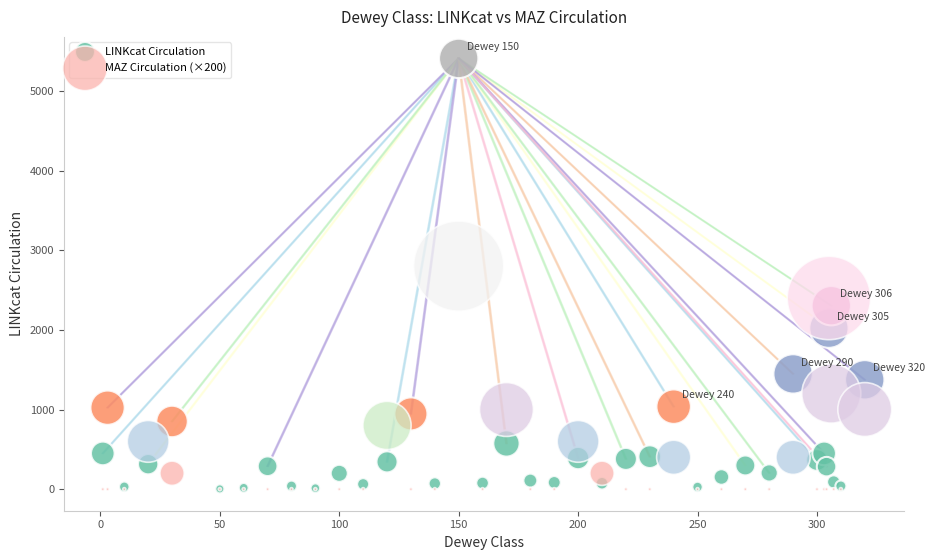

What are all the series names shown in the legend?

LINKcat Circulation, MAZ Circulation (×200)